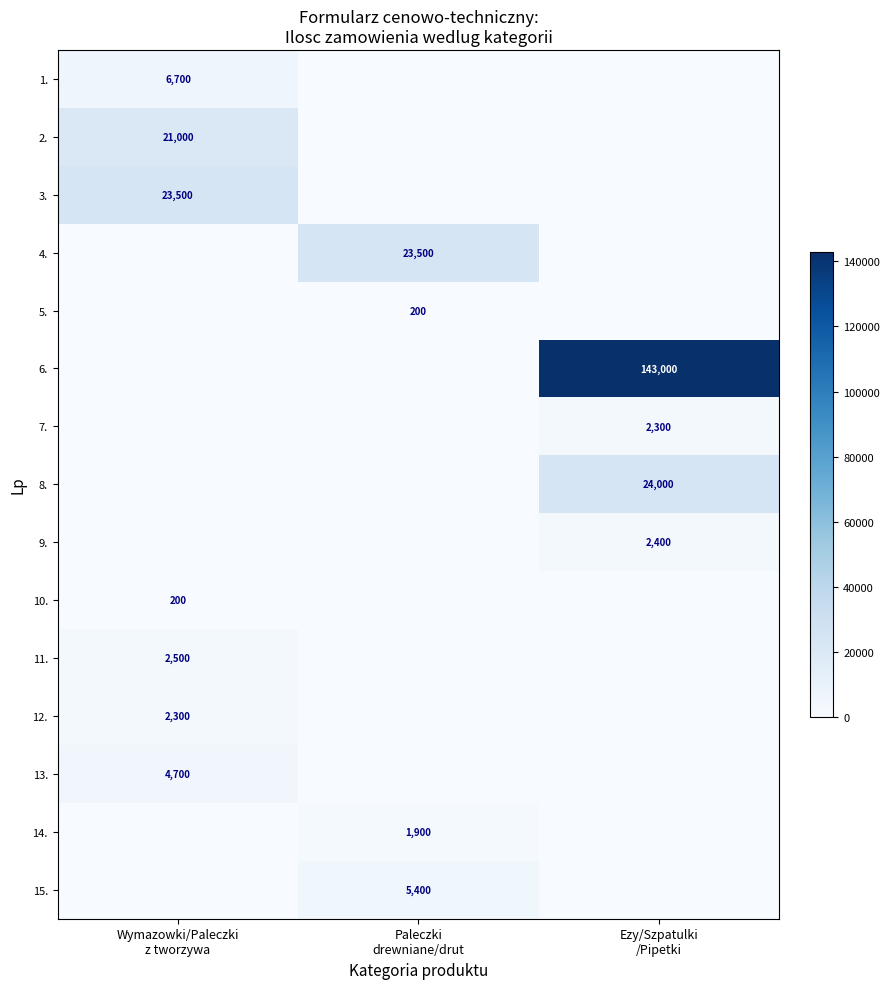

True or false: 9. has a value of 0 at Wymazowki/Paleczki z tworzywa.

True